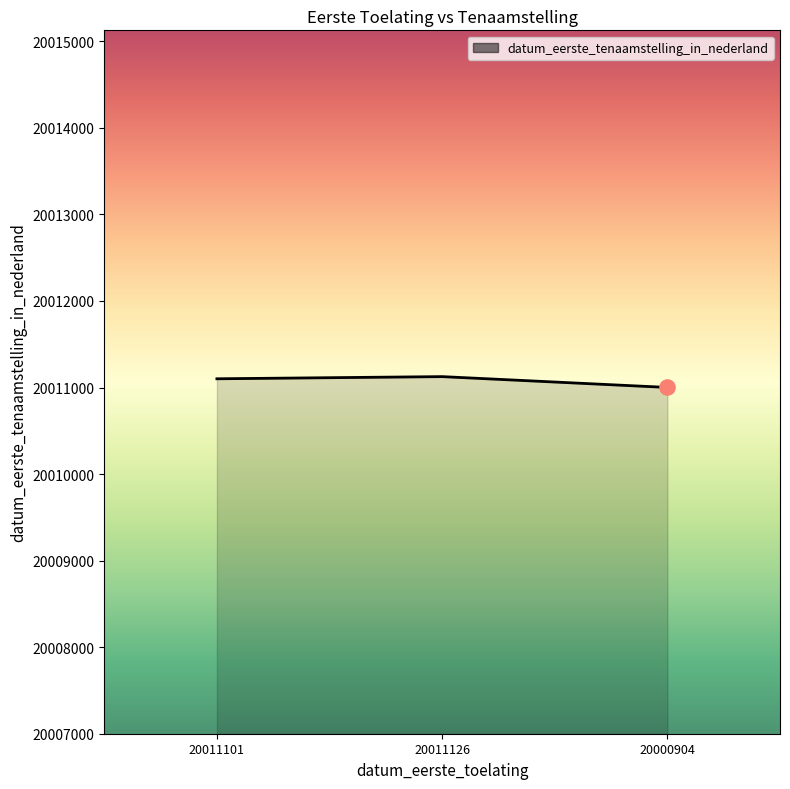

Between 20011101 and 20000904, which is larger?

20011101